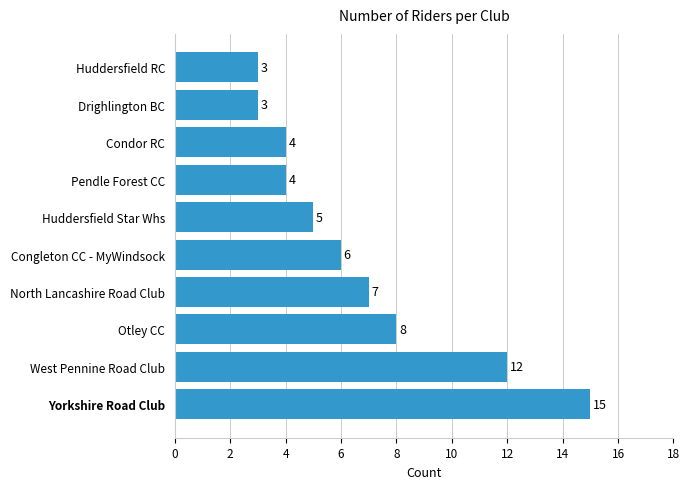

Reading top to bottom, transcribe all the data shown in this chart.

Huddersfield RC=3	Drighlington BC=3	Condor RC=4	Pendle Forest CC=4	Huddersfield Star Whs=5	Congleton CC - MyWindsock=6	North Lancashire Road Club=7	Otley CC=8	West Pennine Road Club=12	Yorkshire Road Club=15